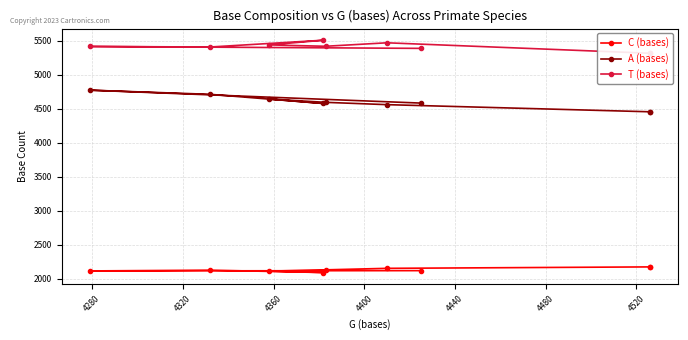

In T (bases), how many points are lower than both neighbors (excluding endpoints)?

2